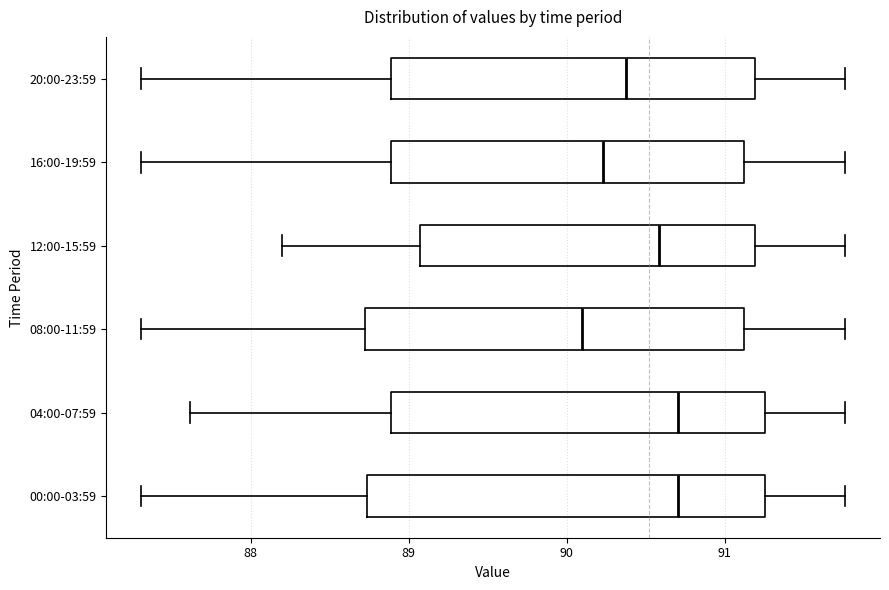

Reading bottom to top, read every box against the x-axis: the position of its median line, the range the box covers, and the ends of its whiskers. The values are not printed on the chart, so give them approximately, as read against the axis.

00:00-03:59: median 90.7, box 88.7 to 91.3, whiskers 87.3 to 91.8
04:00-07:59: median 90.7, box 88.9 to 91.3, whiskers 87.6 to 91.8
08:00-11:59: median 90.1, box 88.7 to 91.1, whiskers 87.3 to 91.8
12:00-15:59: median 90.6, box 89.1 to 91.2, whiskers 88.2 to 91.8
16:00-19:59: median 90.2, box 88.9 to 91.1, whiskers 87.3 to 91.8
20:00-23:59: median 90.4, box 88.9 to 91.2, whiskers 87.3 to 91.8